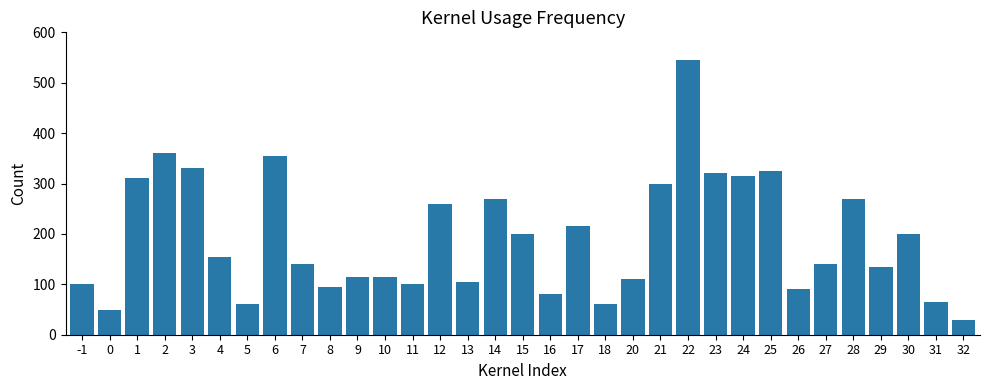

How many values are below 140?

15